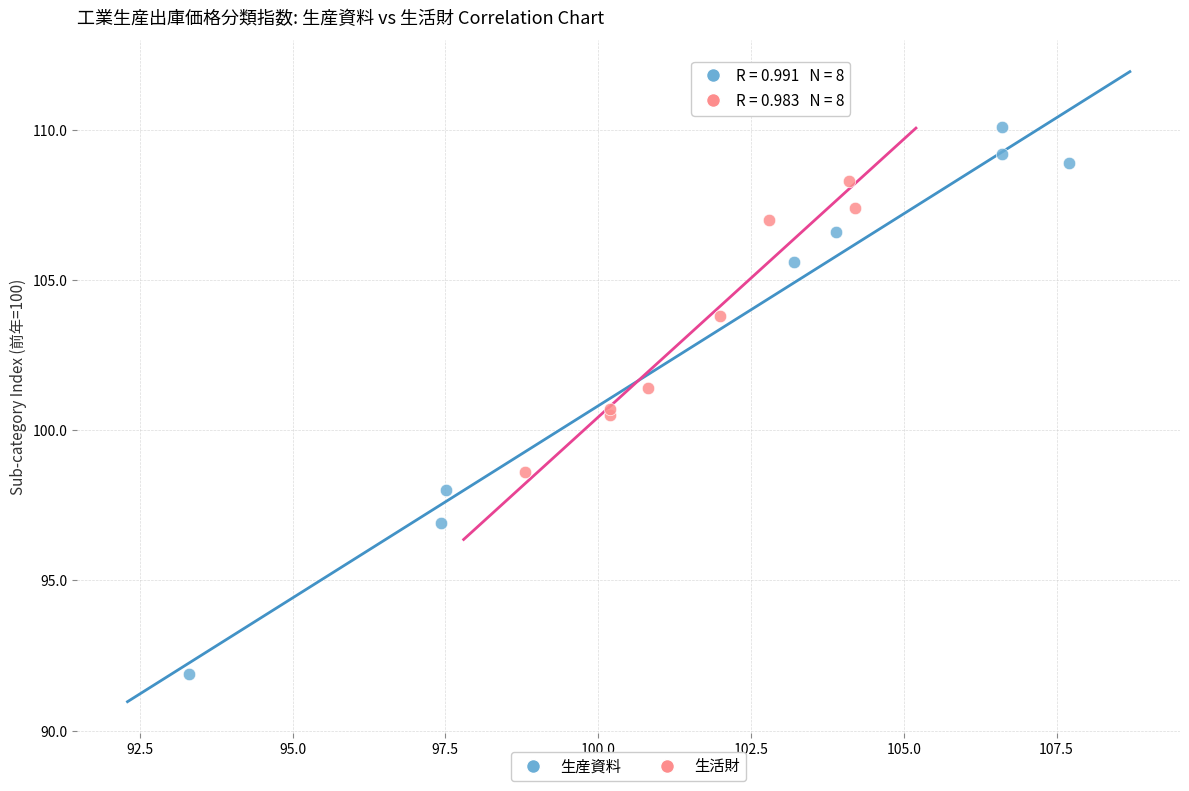

What are all the series names shown in the legend?

生産資料, 生活財